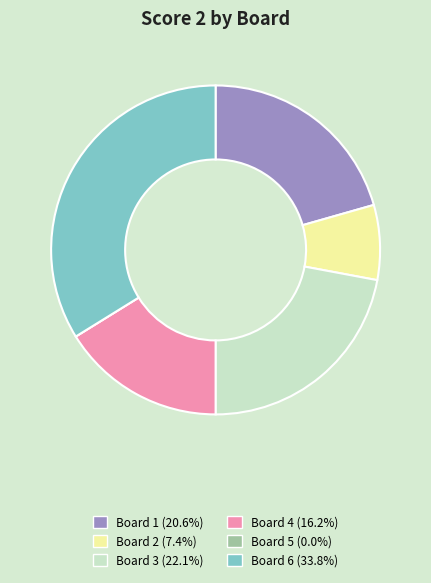

Approximately how many times larger is the value at Board 1 compared to Board 6?

0.6